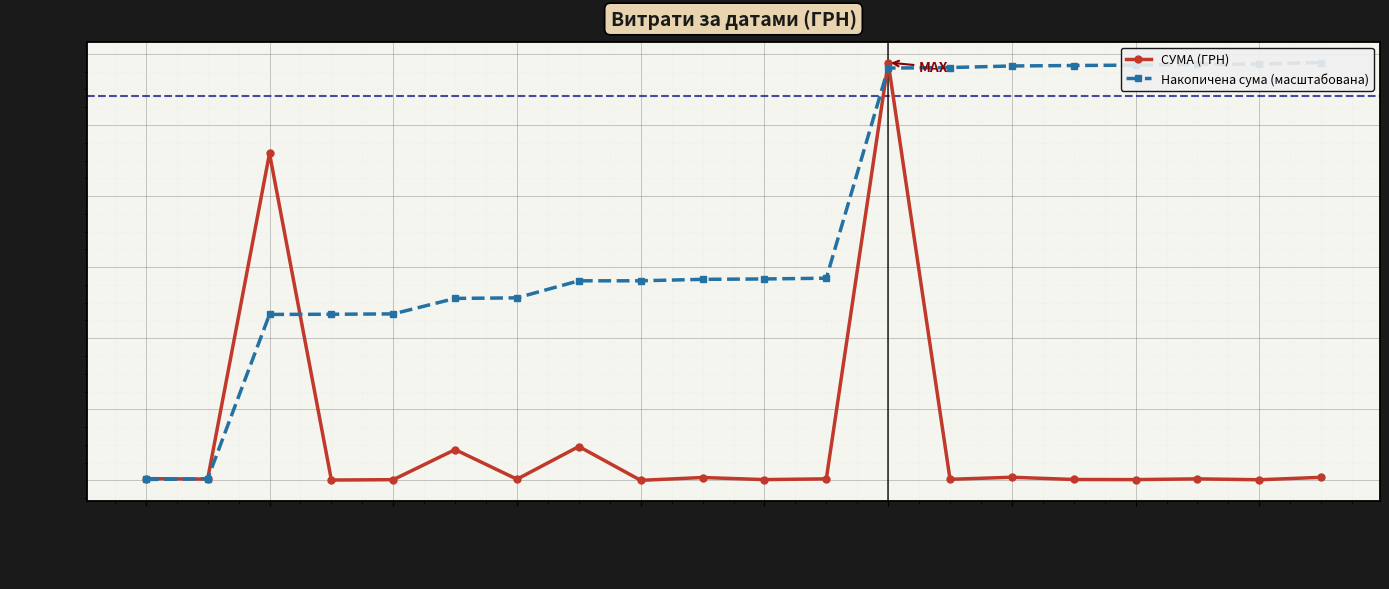

At which label is СУМА (ГРН) closest to 58790?

04.08.2016